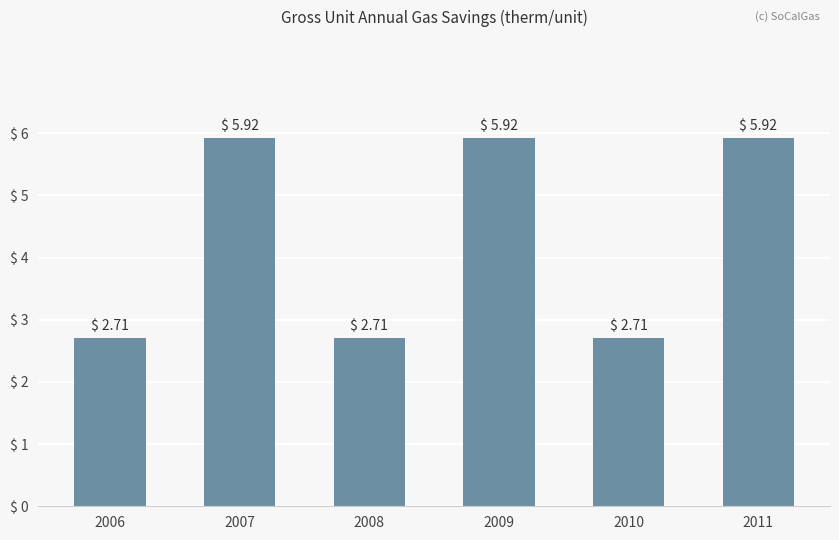

The value at 2011 is 2.9. True or false?

False